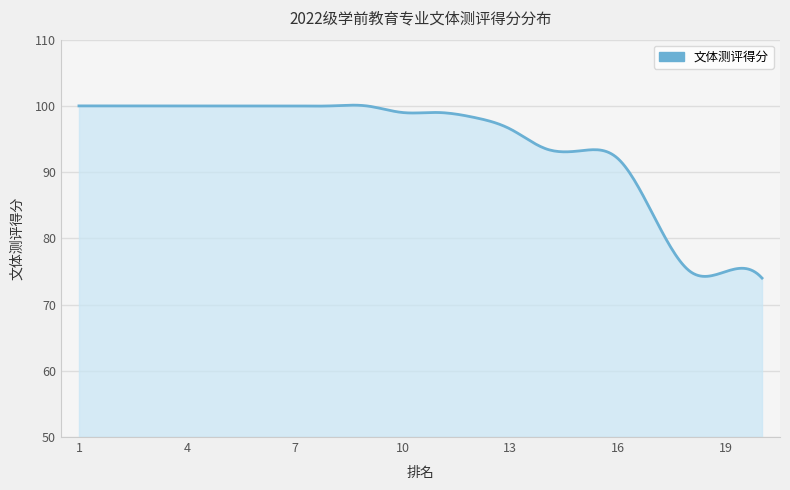

What is the minimum value shown in the chart?

74.0